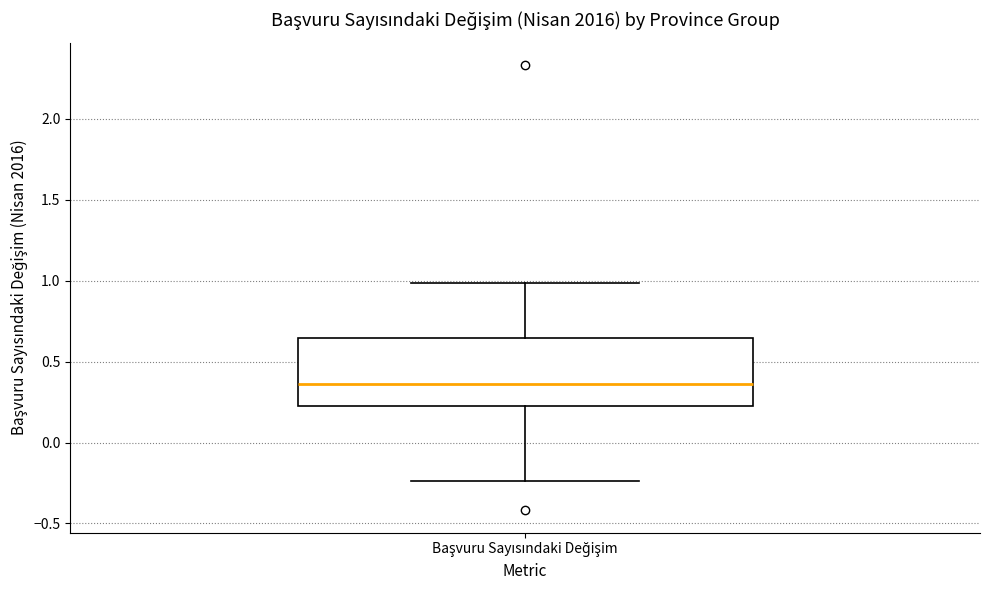

Transcribe this box plot: give where the median line is, the range the box spans, and where the two whiskers end, as read against the y-axis. The values are not printed on the chart, so give them approximately, as read against the axis.

median 0.35, box 0.20 to 0.65, whiskers -0.25 to 1.00